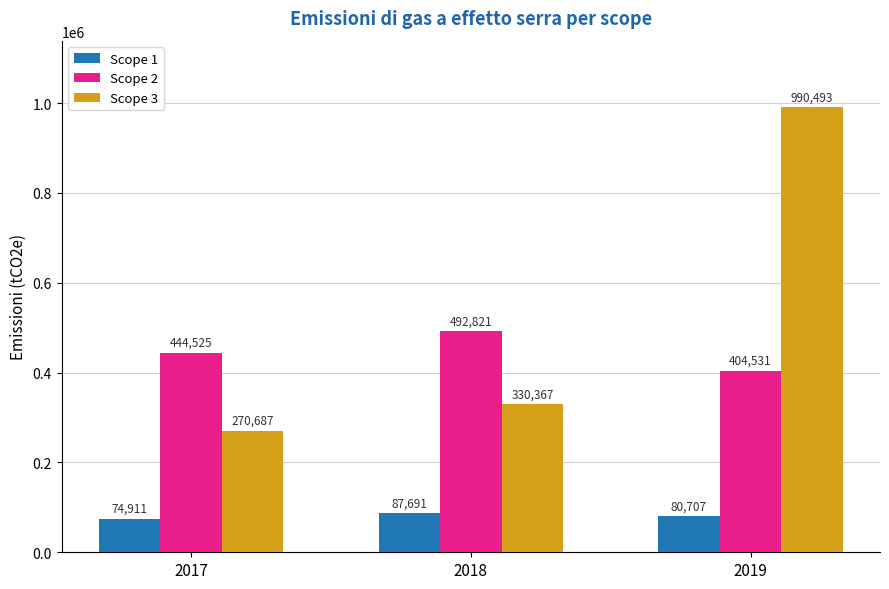

What is the difference between the highest and lowest values at 2019?

909786